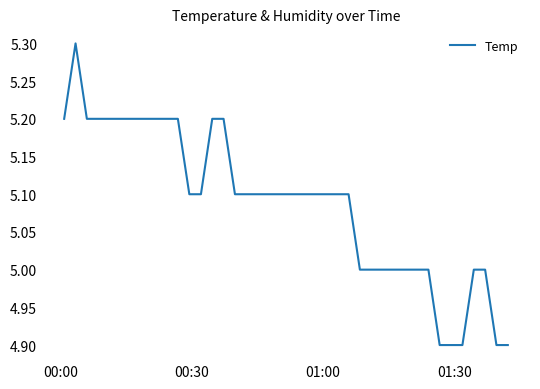

What is the minimum value shown in the chart?

4.9